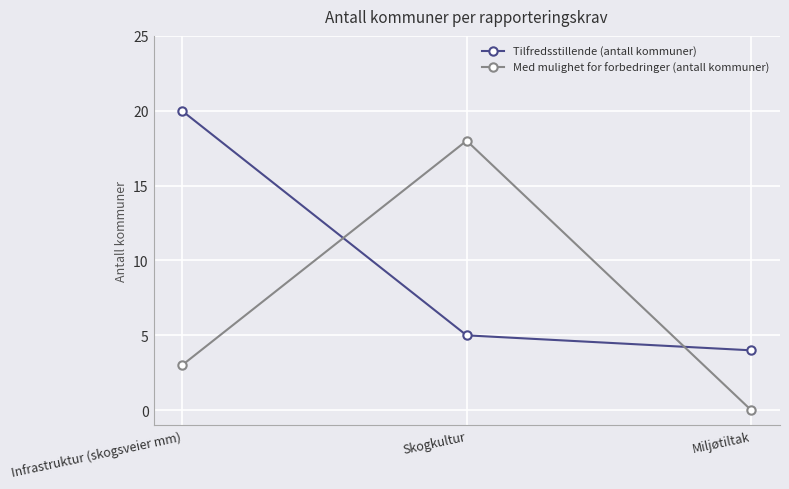

Reading left to right, transcribe all the data shown in this chart.

Tilfredsstillende (antall kommuner): Infrastruktur (skogsveier mm)=20	Skogkultur=5	Miljøtiltak=4
Med mulighet for forbedringer (antall kommuner): Infrastruktur (skogsveier mm)=3	Skogkultur=18	Miljøtiltak=0